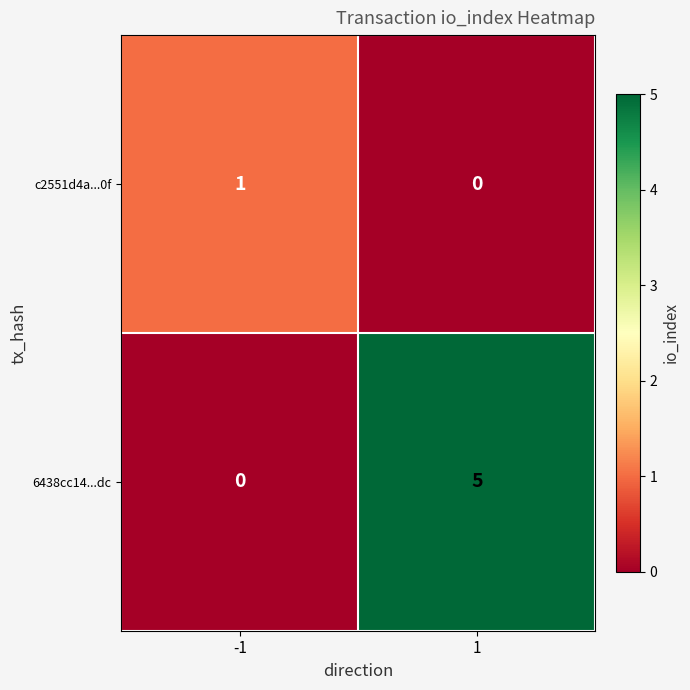

Which series has the largest total across all categories?

6438cc14...dc